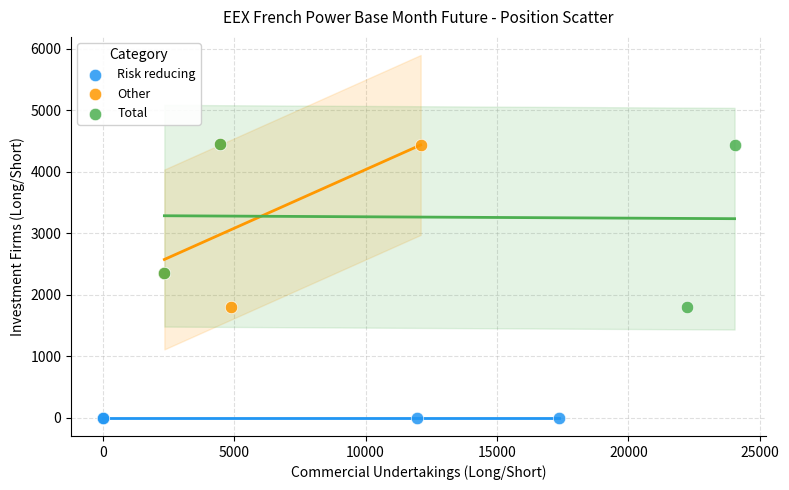

Which series reaches the minimum Y coordinate?

Risk reducing